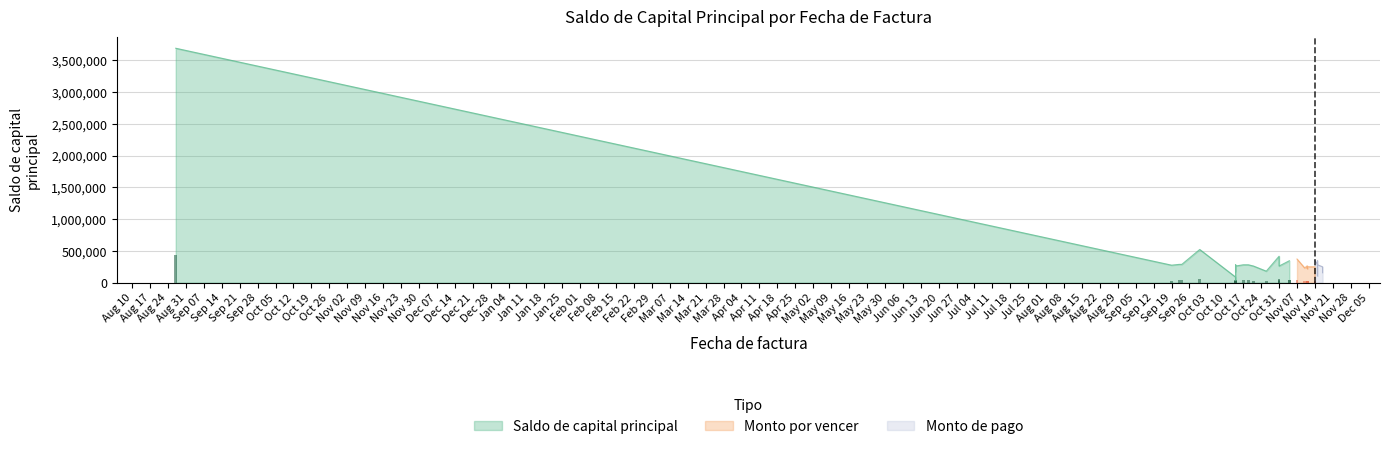

What value does the Saldo de capital principal series have at 2015-08-27?

3689023.8